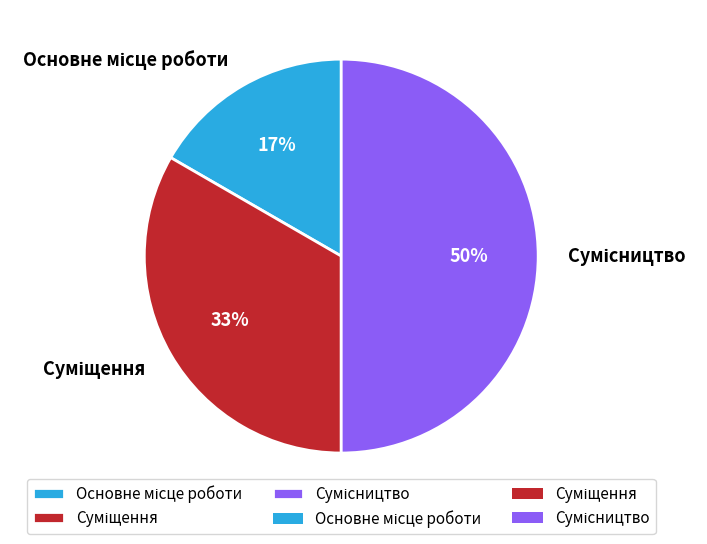

To the nearest percent, what is the average slice percentage?

33%